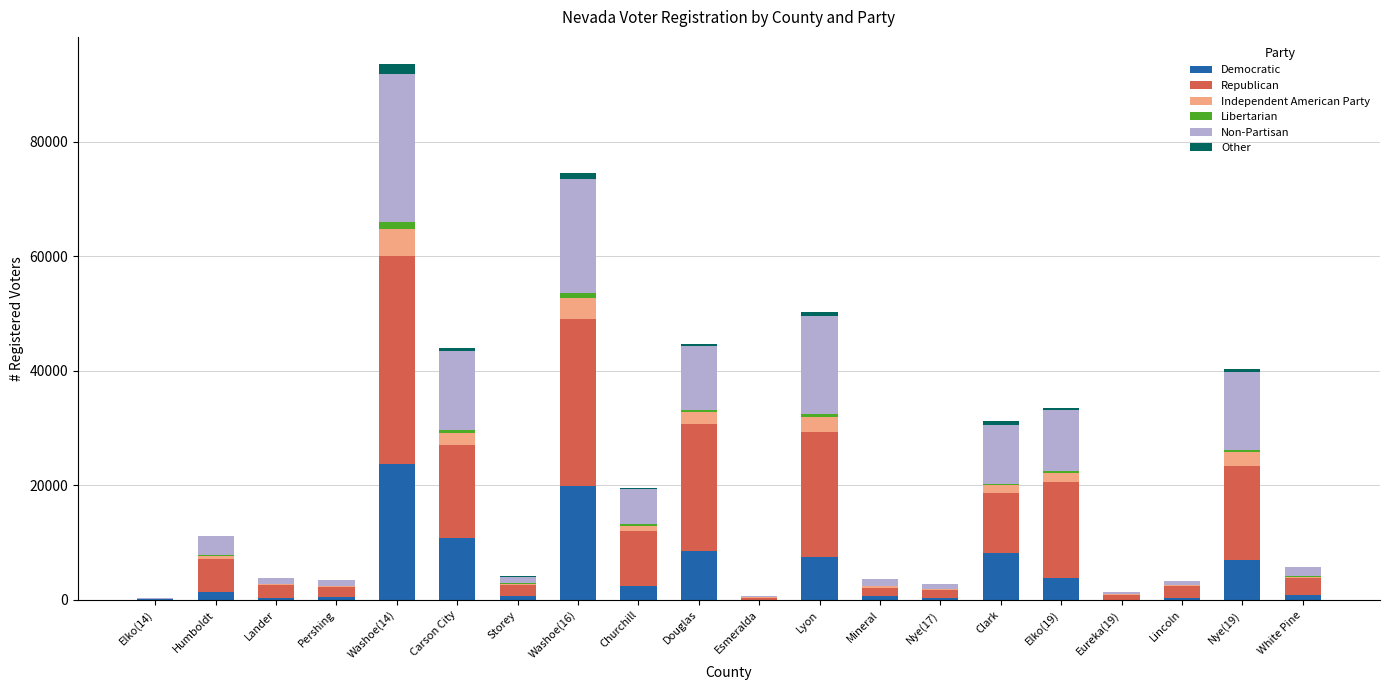

Which category has the highest value in the Democratic series?

Washoe(14)